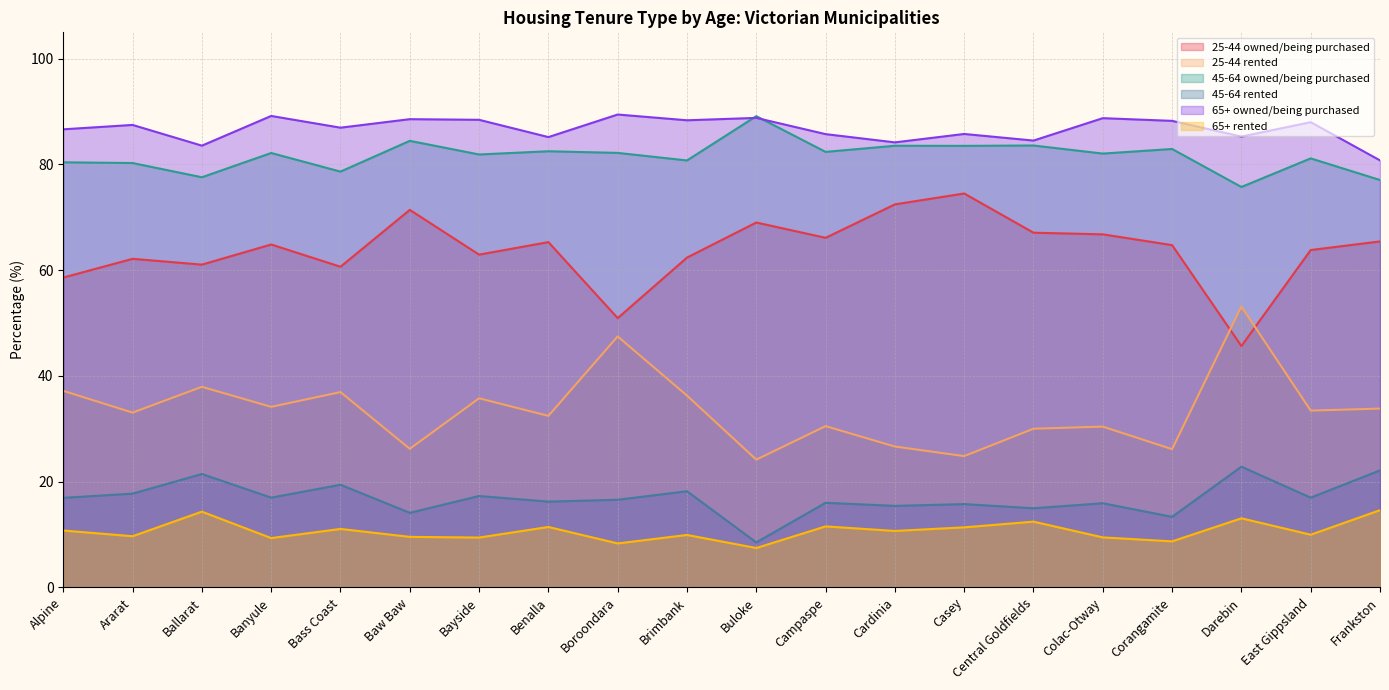

How many data points in 65+ rented are less than 10?

10